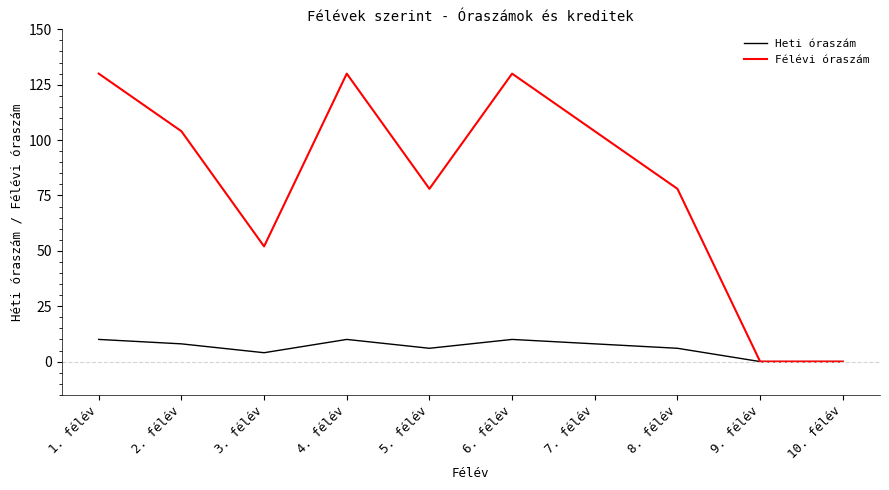

What is the sum of the Heti óraszám values at 7. félév and 3. félév?

12